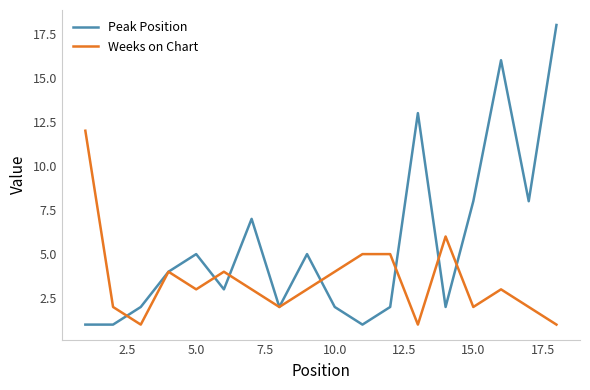

Which series has the largest range (max minus min)?

Peak Position